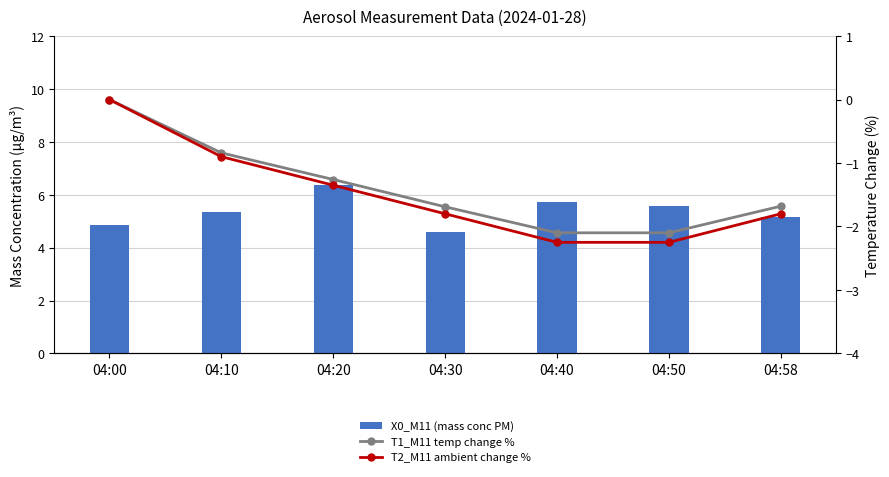

At which category does the chart reach its minimum across all series?

04:40